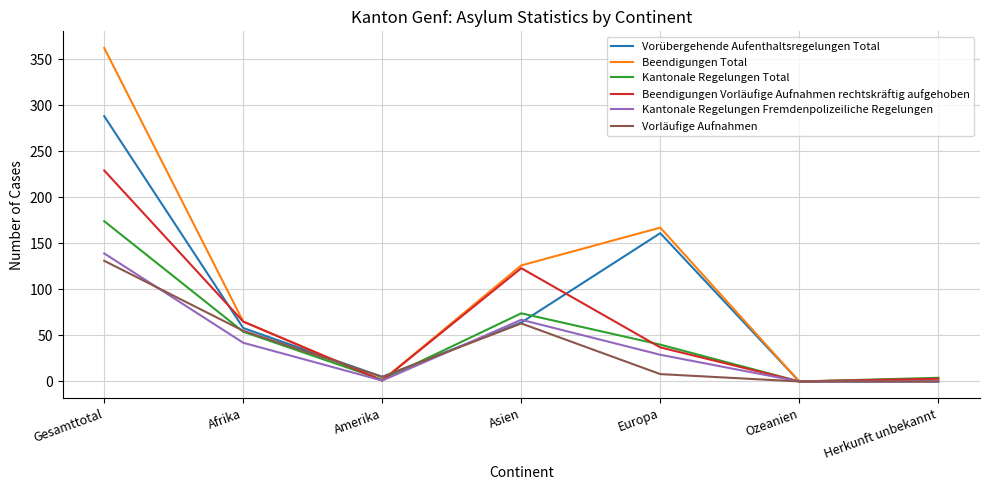

Between Gesamttotal and Afrika, which series saw the biggest shift?

Beendigungen Total